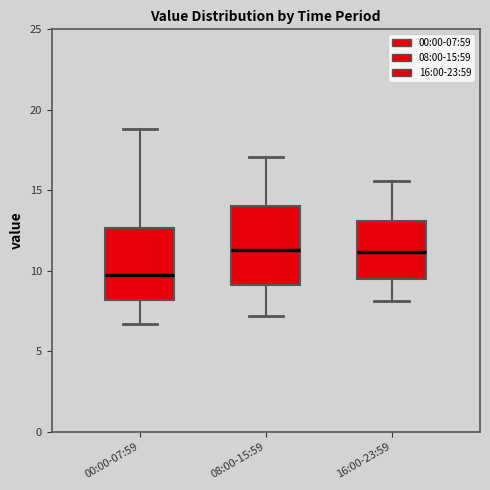

Where does the lower whisker of the box for 08:00-15:59 end on the y-axis? The values are not printed on the chart, so give them approximately, as read against the axis.

7.0